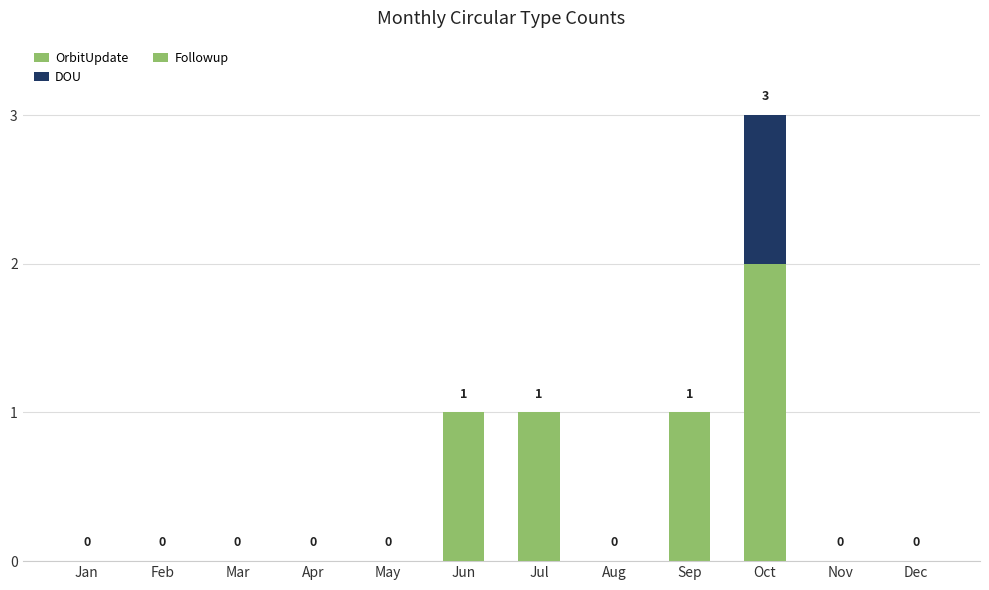

Which has a higher value, Jan or Feb?

Jan